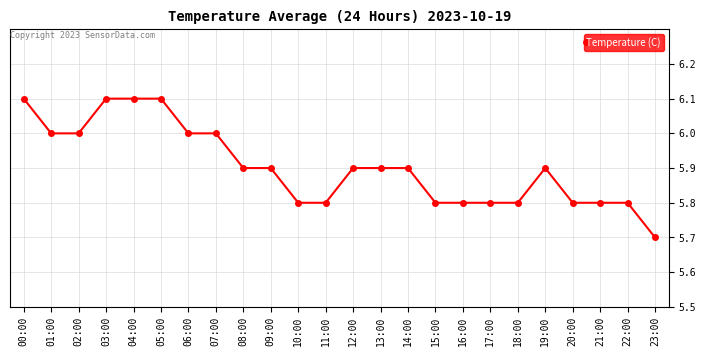

True or false: the data has more than 0 interior local peaks.

True